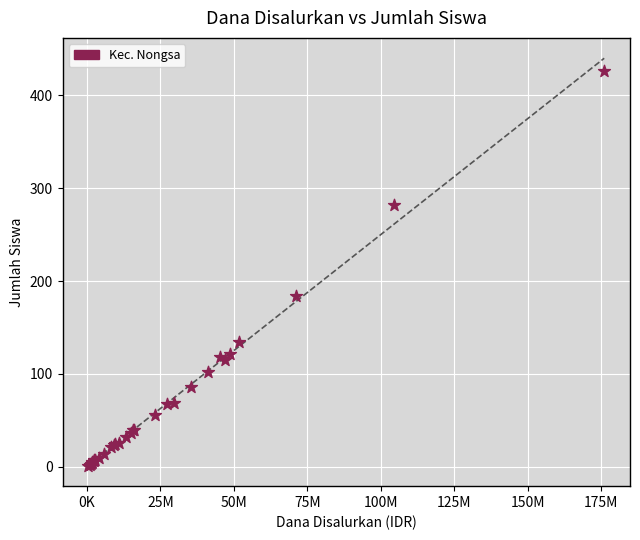

What Y value in the scatter plot is closest to 213?

184